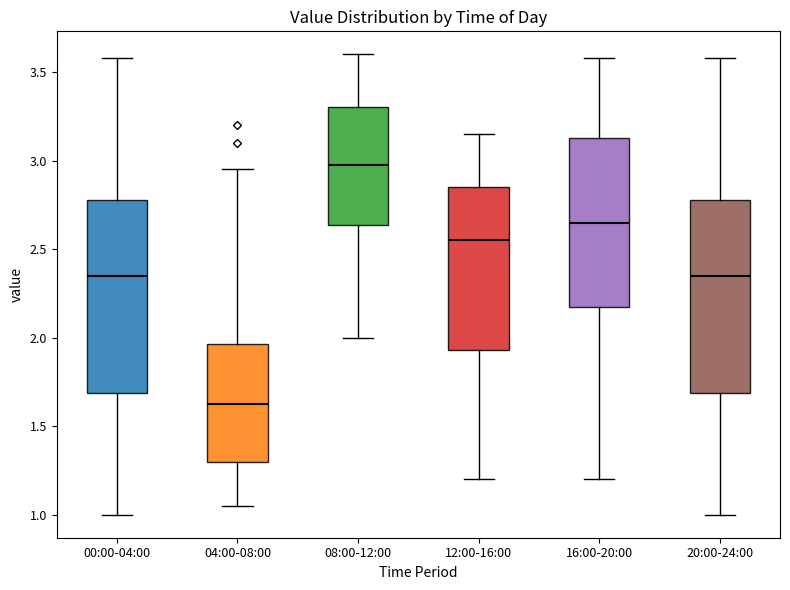

Which box has the highest median line?

08:00-12:00